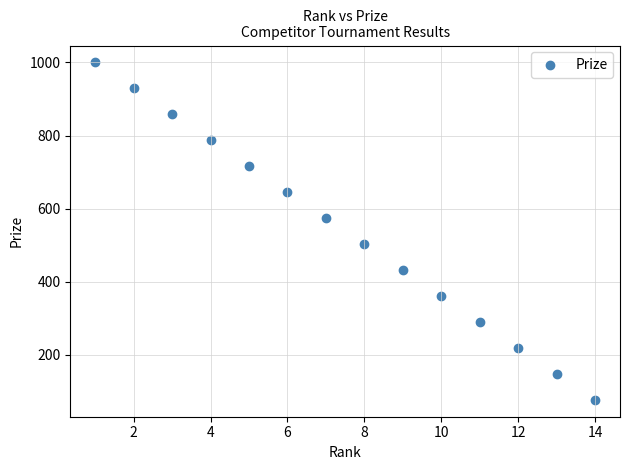

What is the range of Y values (max minus min)?

923